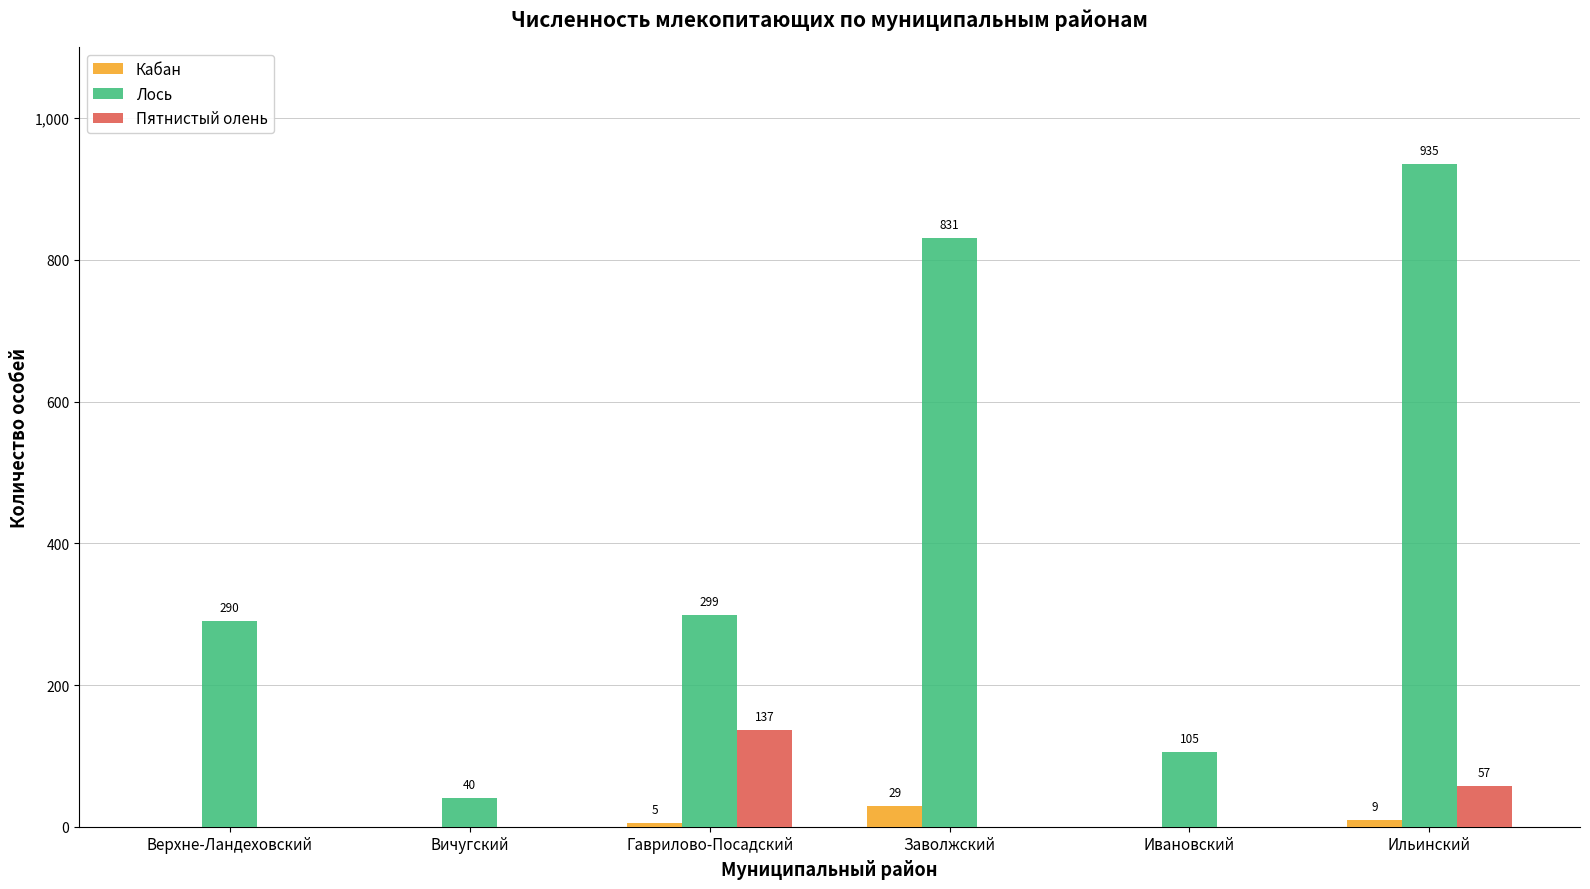

The value of Лось at Гаврилово-Посадский is 299. True or false?

True